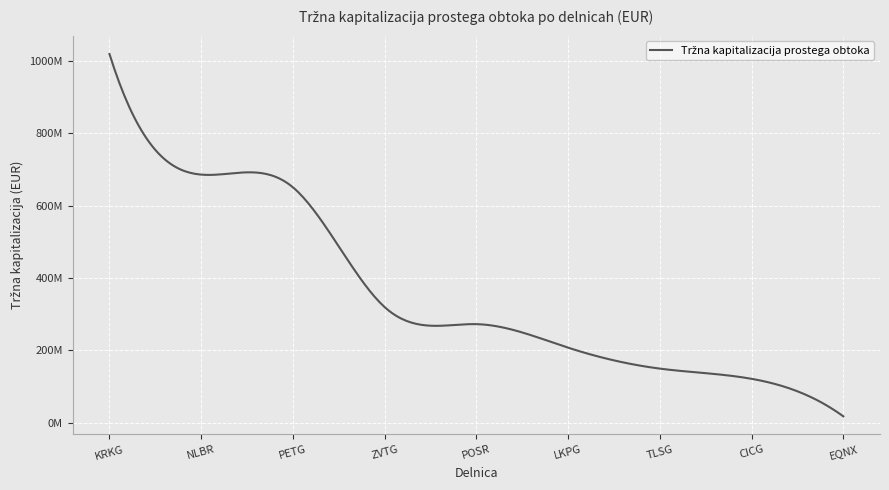

What is the average value?

382755049.3